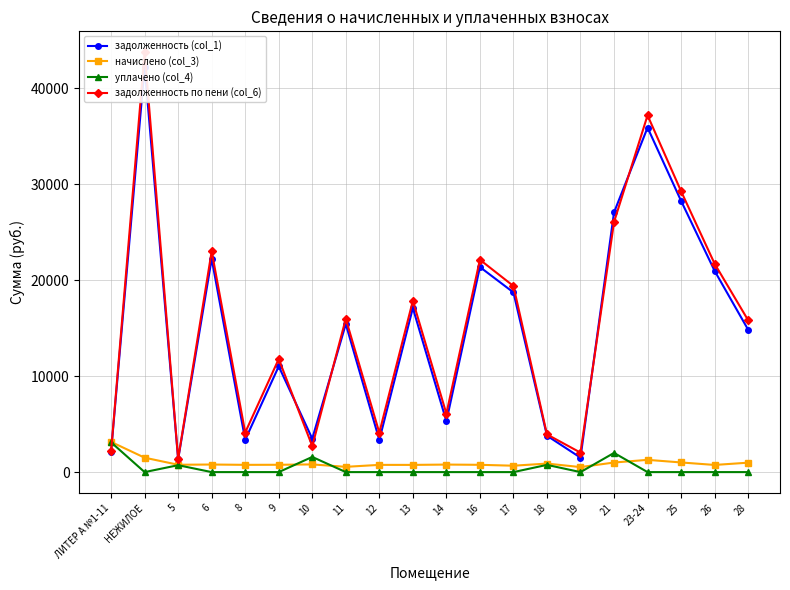

Reading left to right, transcribe all the data shown in this chart.

задолженность (col_1): 2115.7	42242.4	1340.1	22219.8	3368.0	11021.8	3485.2	15429.1	3352.1	17102.7	5302.0	21370.8	18724.6	3792.4	1506.1	27061.9	35901.2	28261.4	20971.4	14840.8
начислено (col_3): 3147.1	1502.5	765.5	790.3	756.6	763.7	801.5	548.8	753.0	751.3	785.0	760.1	666.0	888.0	522.1	998.1	1277.0	1005.2	745.9	982.1
уплачено (col_4): 3104.5	0.0	720.0	0.0	0.0	0.0	1581.0	0.0	0.0	0.0	0.0	0.0	0.0	753.0	0.0	2000.0	0.0	0.0	0.0	0.0
задолженность по пени (col_6): 2158.2	43744.9	1385.5	23010.1	4124.6	11785.4	2705.7	15977.9	4105.1	17854.0	6087.0	22130.9	19390.6	3927.4	2028.2	26060.0	37178.2	29266.7	21717.4	15823.0